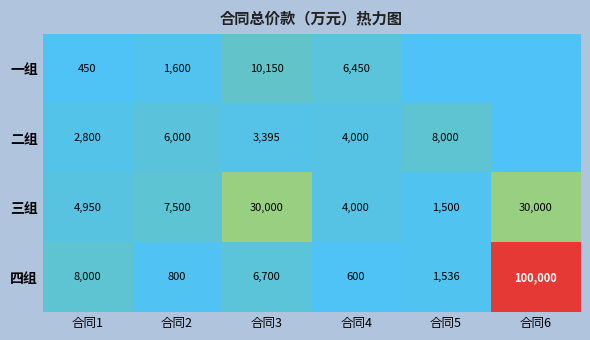

What is the difference between the maximum and minimum values in the 三组 series?

28500